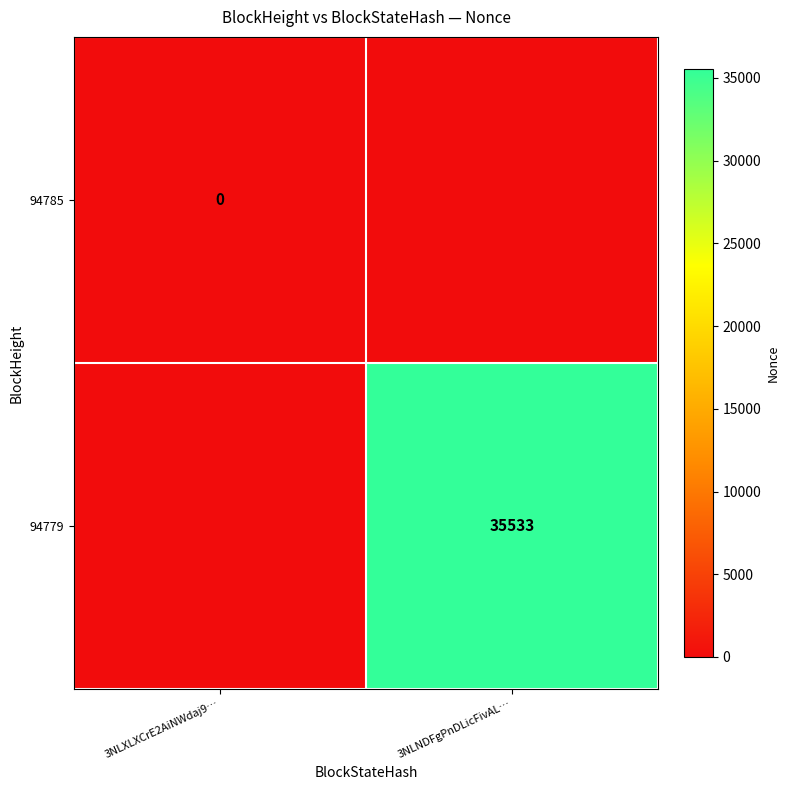

How many series are shown in this chart?

2